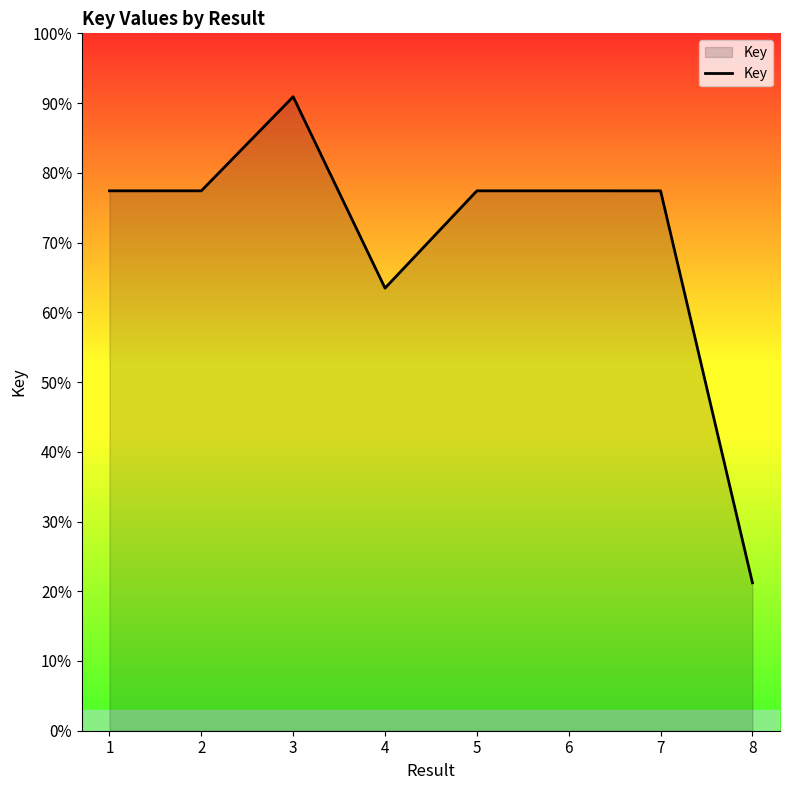

Is this an area chart (filled region under the line)?

Yes